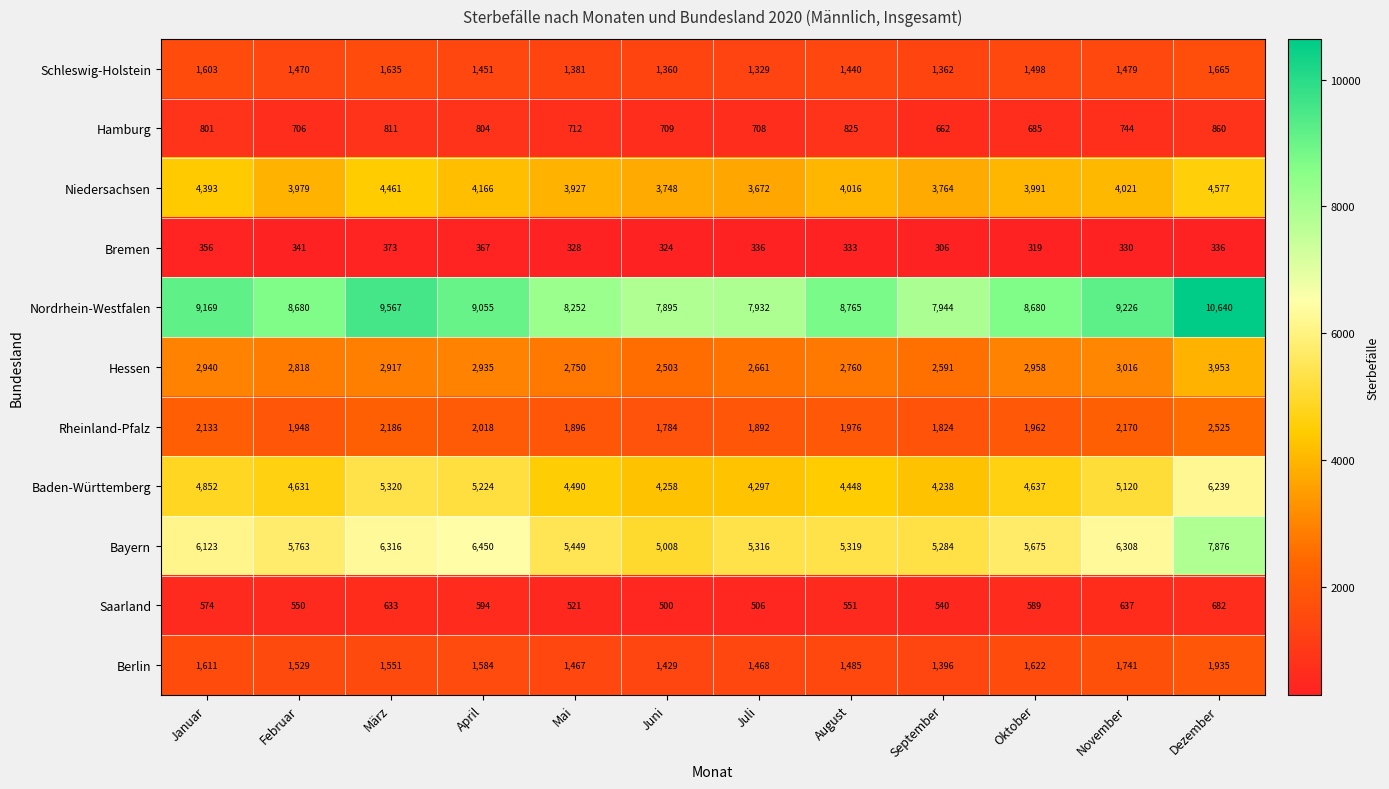

Rank the series by their maximum value, from highest to lowest.

Nordrhein-Westfalen, Bayern, Baden-Württemberg, Niedersachsen, Hessen, Rheinland-Pfalz, Berlin, Schleswig-Holstein, Hamburg, Saarland, Bremen